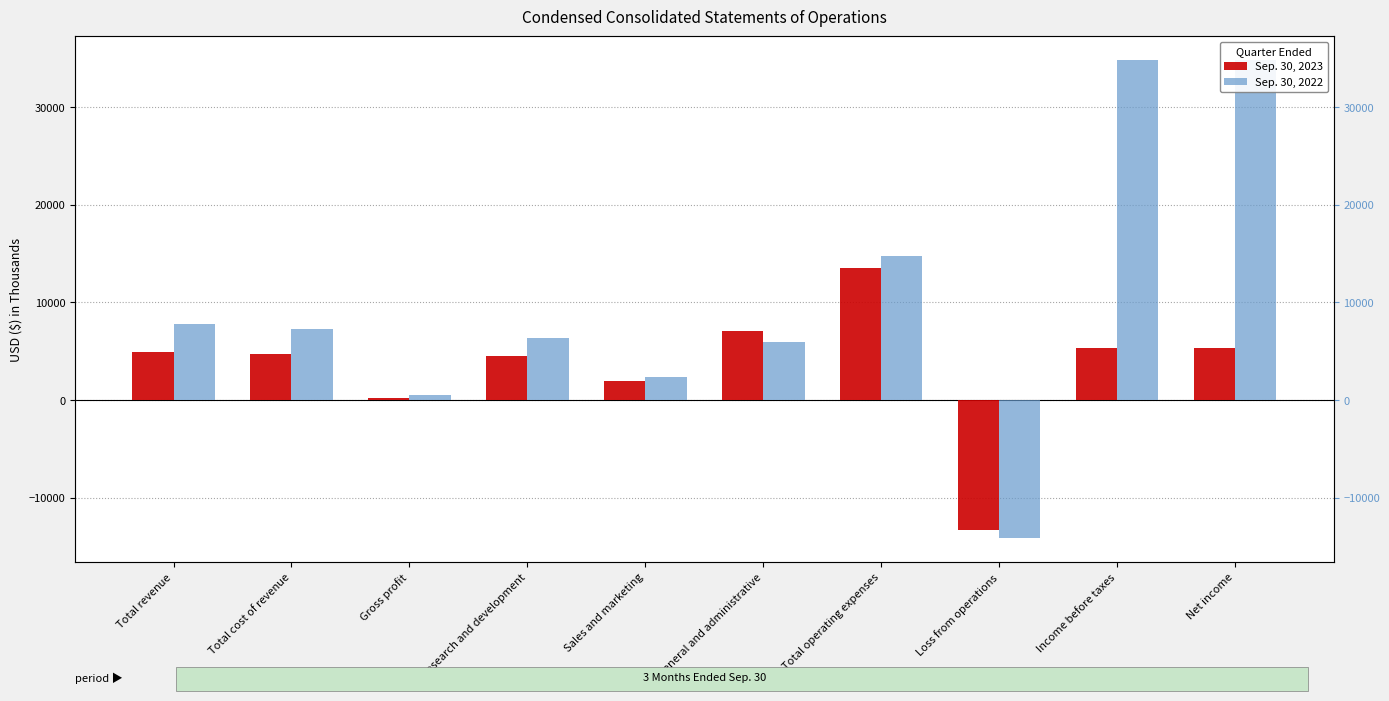

What is the value of the Sep. 30, 2022 bar at the 1st from the left?

7779